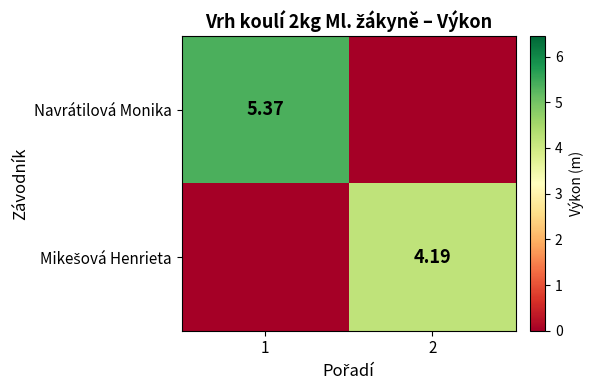

At 2, list the series in order from largest to smallest.

Mikešová Henrieta, Navrátilová Monika